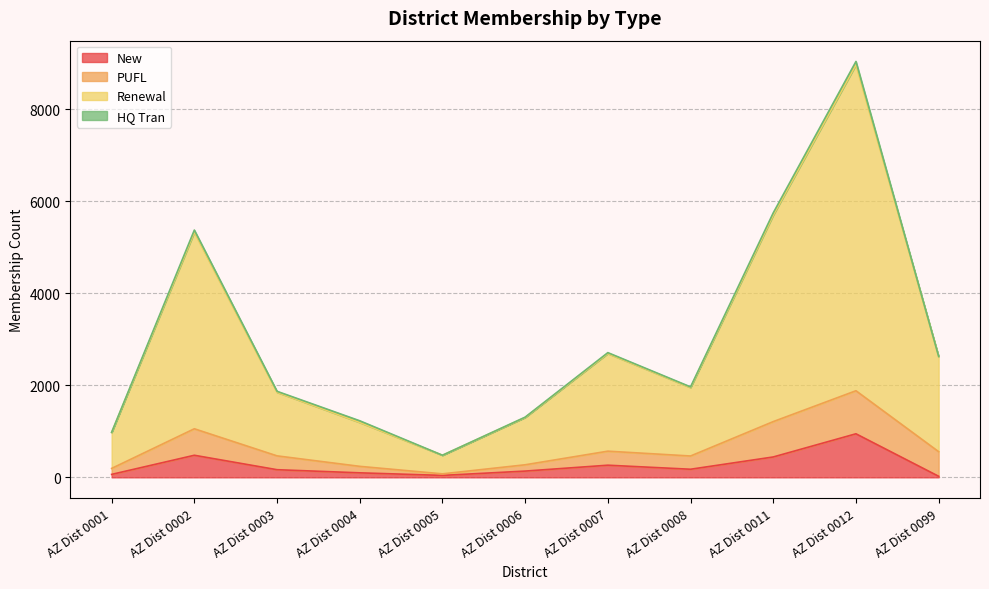

True or false: New and Renewal cross at least once.

False